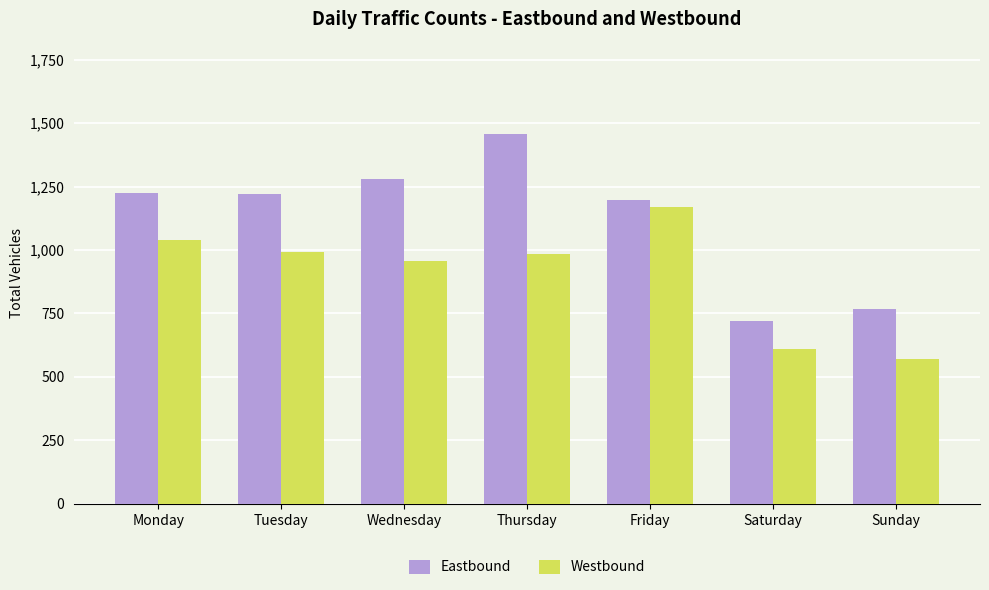

What is the sum of the Eastbound values at Monday and Saturday?

1946